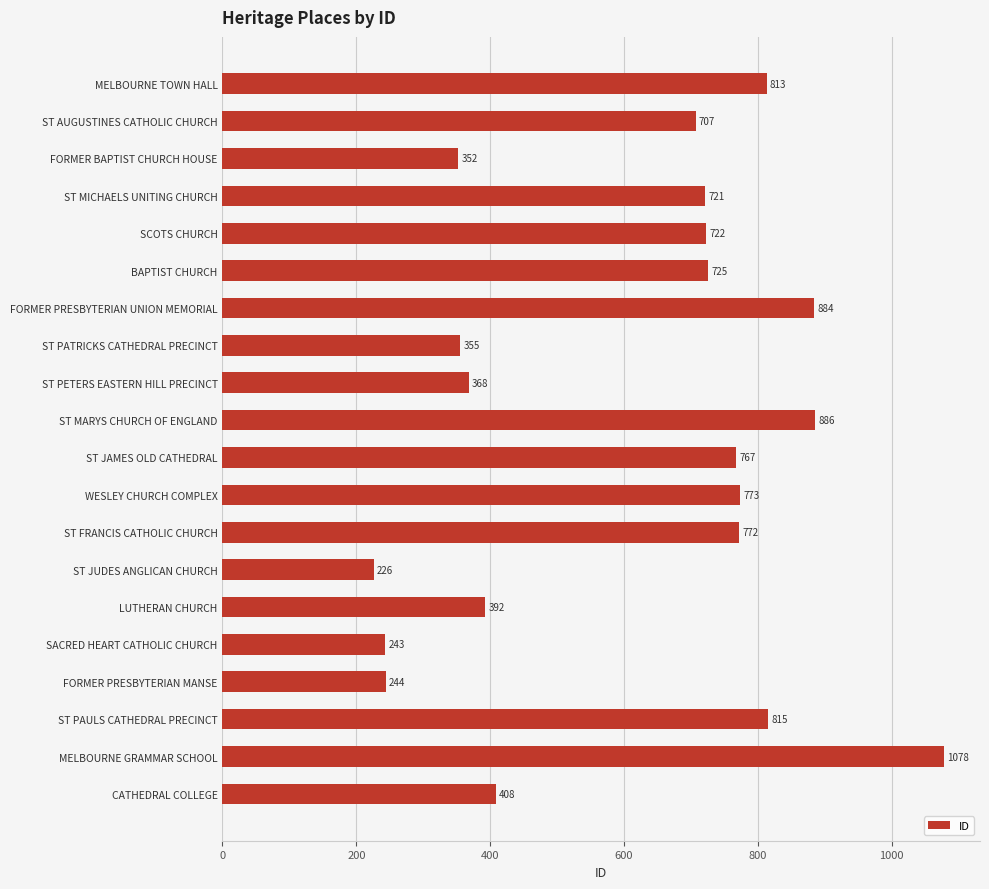

Rank the categories by value from highest to lowest.

MELBOURNE GRAMMAR SCHOOL, ST MARYS CHURCH OF ENGLAND, FORMER PRESBYTERIAN UNION MEMORIAL, ST PAULS CATHEDRAL PRECINCT, MELBOURNE TOWN HALL, WESLEY CHURCH COMPLEX, ST FRANCIS CATHOLIC CHURCH, ST JAMES OLD CATHEDRAL, BAPTIST CHURCH, SCOTS CHURCH, ST MICHAELS UNITING CHURCH, ST AUGUSTINES CATHOLIC CHURCH, CATHEDRAL COLLEGE, LUTHERAN CHURCH, ST PETERS EASTERN HILL PRECINCT, ST PATRICKS CATHEDRAL PRECINCT, FORMER BAPTIST CHURCH HOUSE, FORMER PRESBYTERIAN MANSE, SACRED HEART CATHOLIC CHURCH, ST JUDES ANGLICAN CHURCH